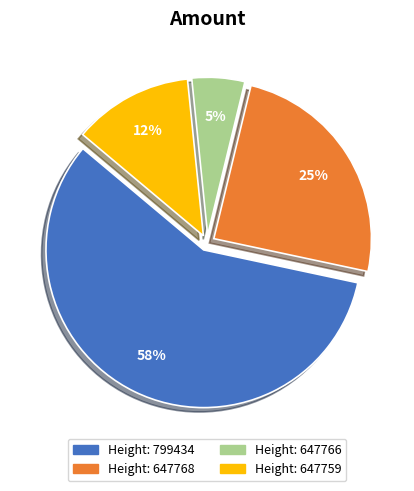

Is there a majority slice in this chart?

Yes